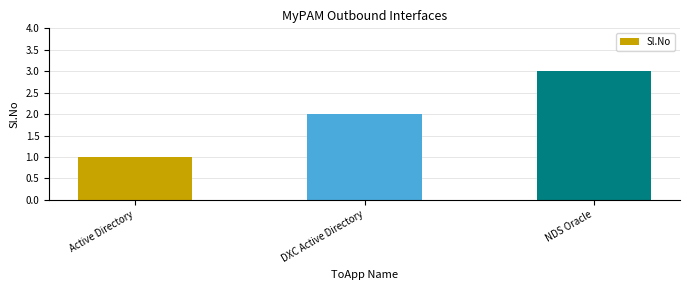

Between NDS Oracle and Active Directory, which is larger?

NDS Oracle